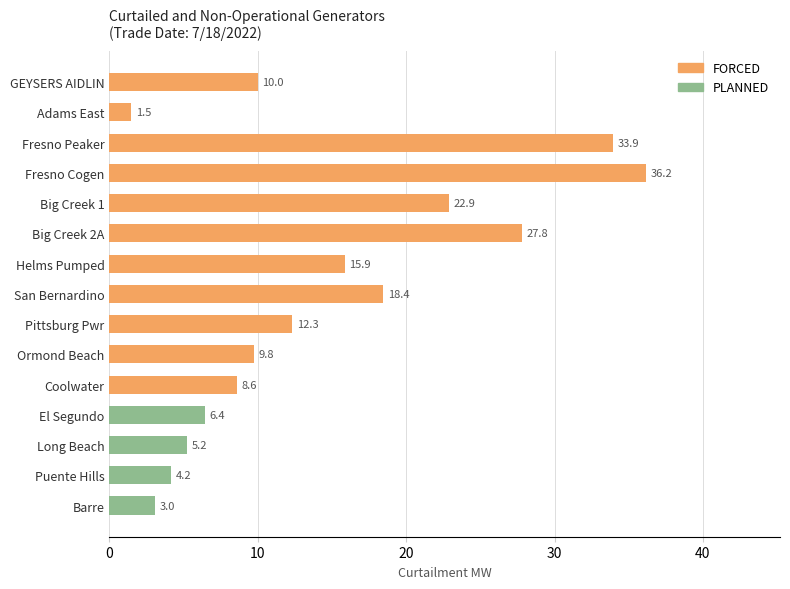

Which category has the lowest value across all series?

Adams East